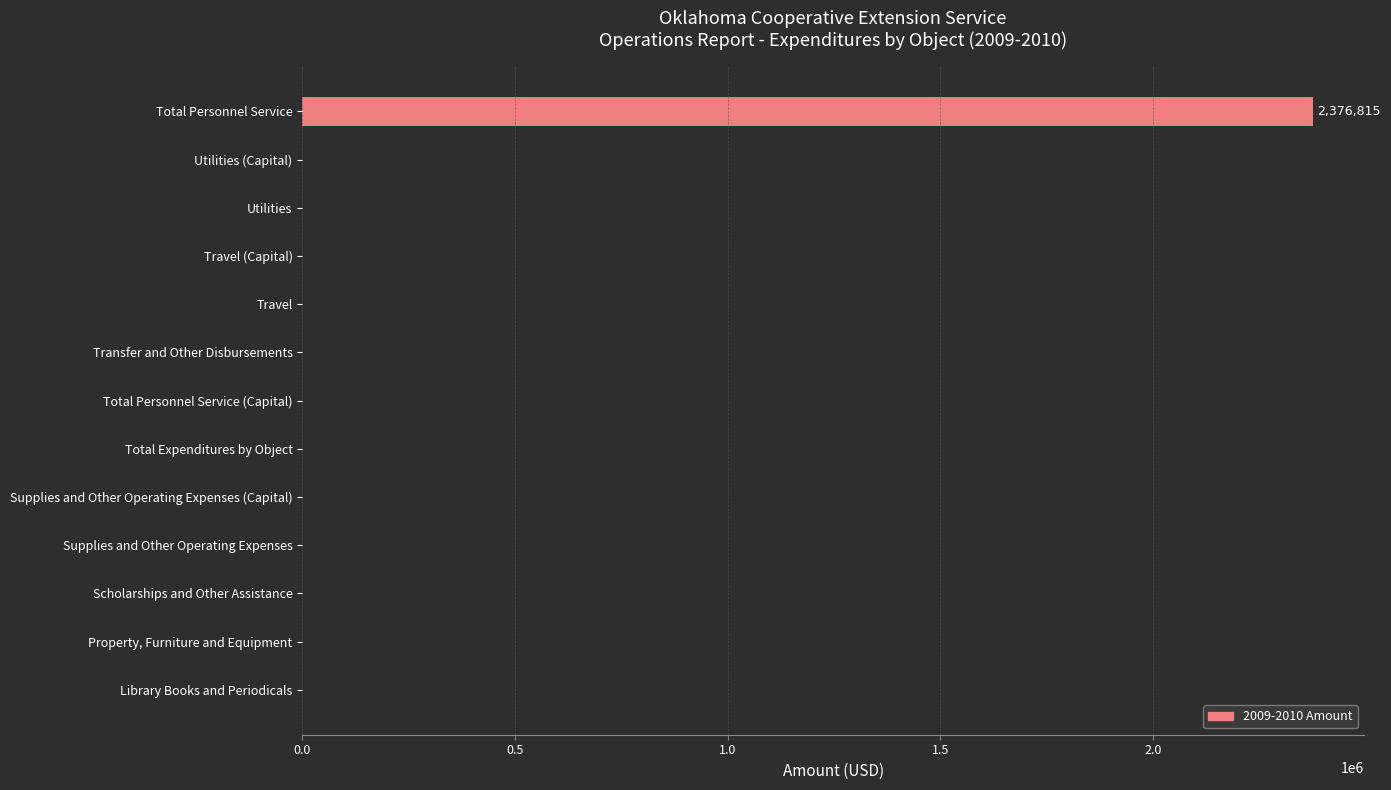

Between Total Personnel Service and Travel (Capital), which is larger?

Total Personnel Service